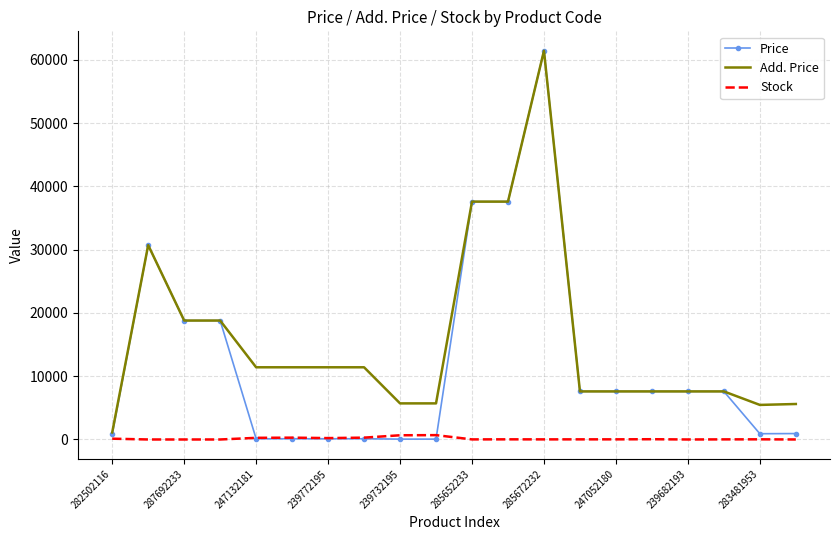

List the series in order of their overall mean, highest first.

Add. Price, Price, Stock